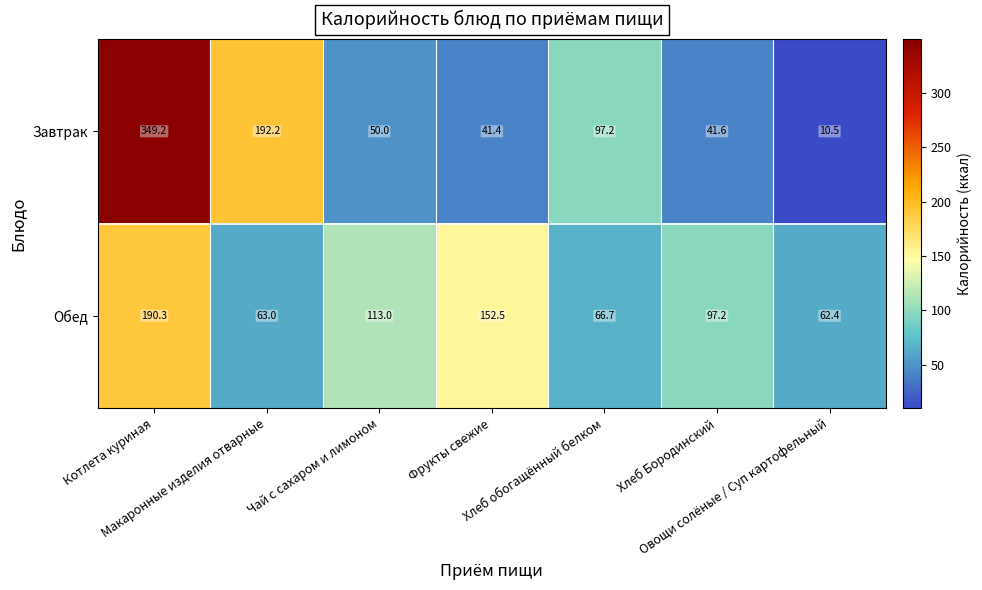

What is the smallest value displayed?

10.5